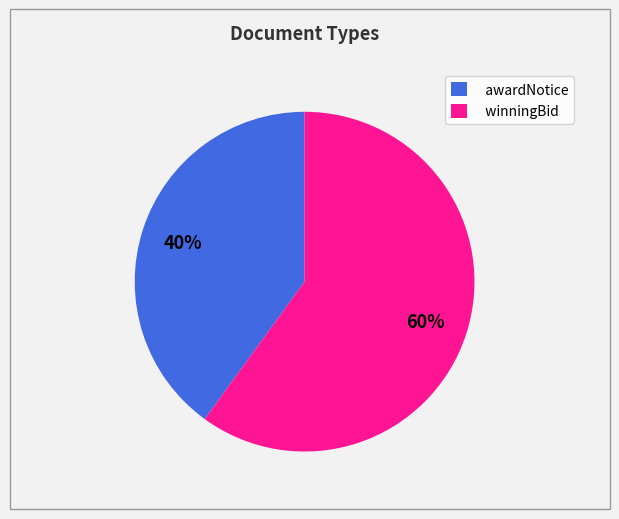

Is winningBid the majority of the pie?

Yes